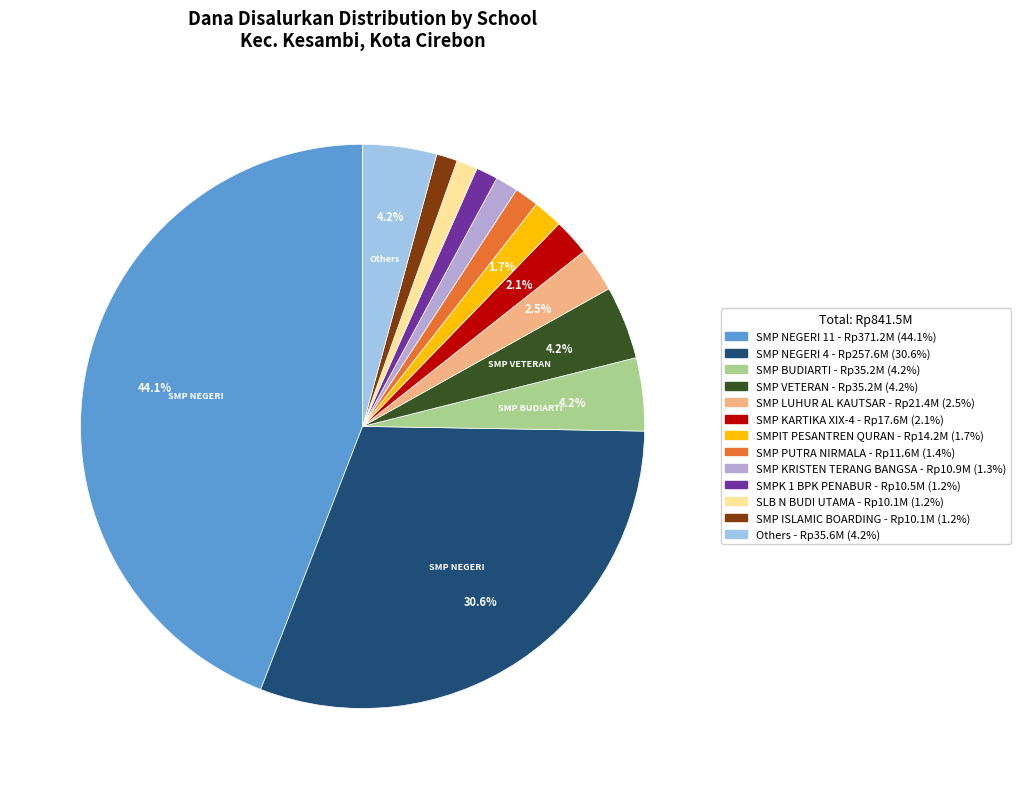

Is there a majority slice in this chart?

No